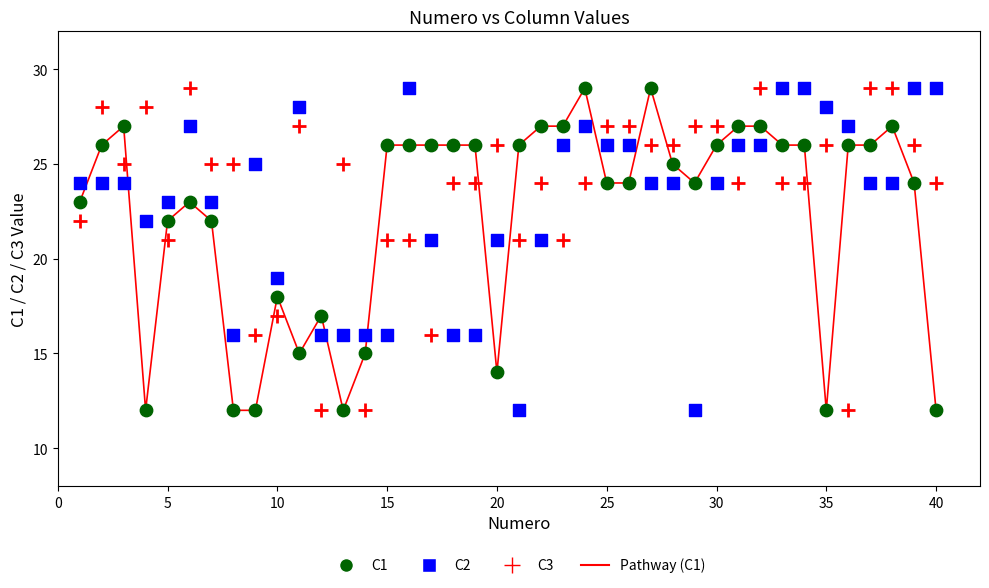

What is the X range (max minus min) for the scatter plot?

39